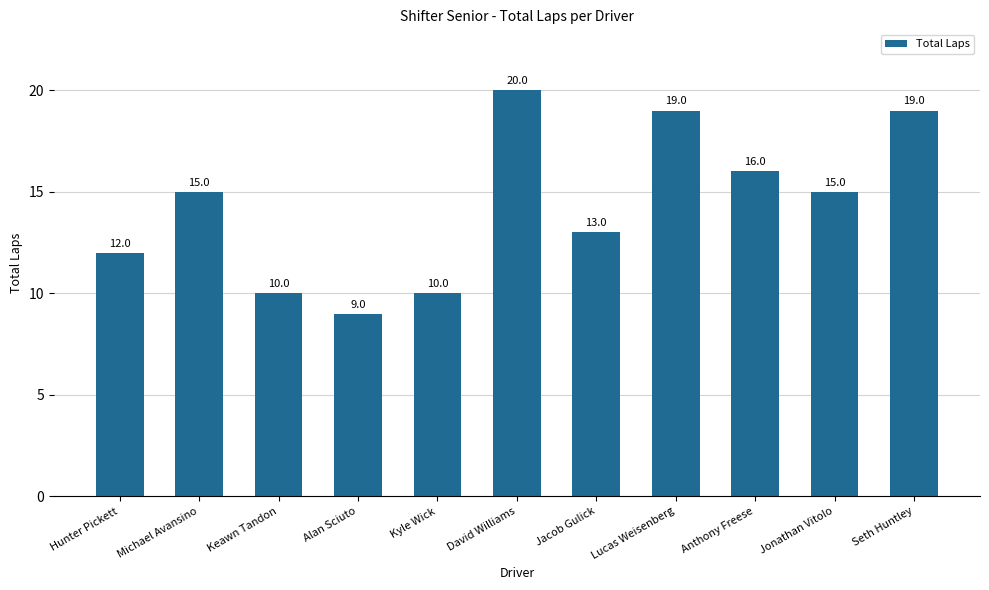

What is the sum of all values?

158